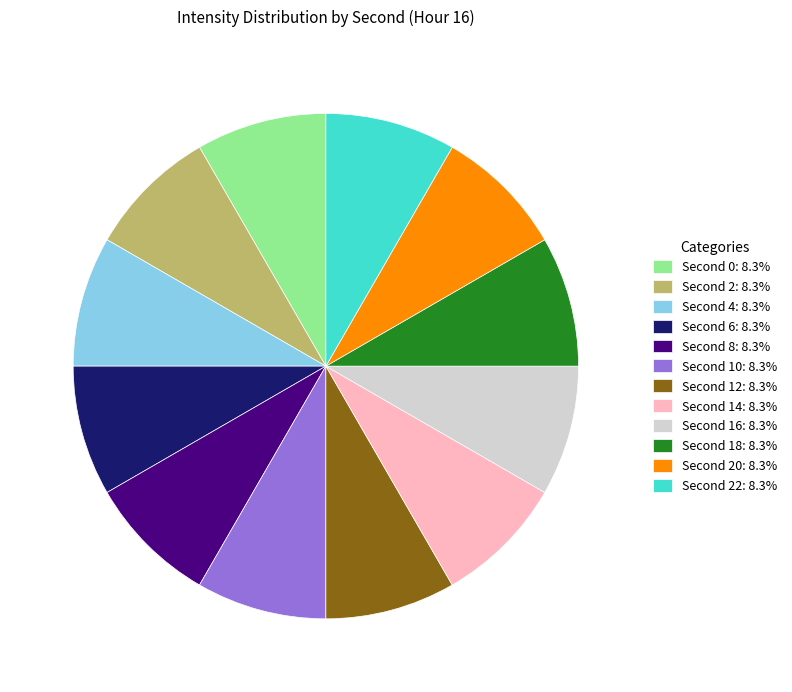

How many segments does this pie chart have?

12